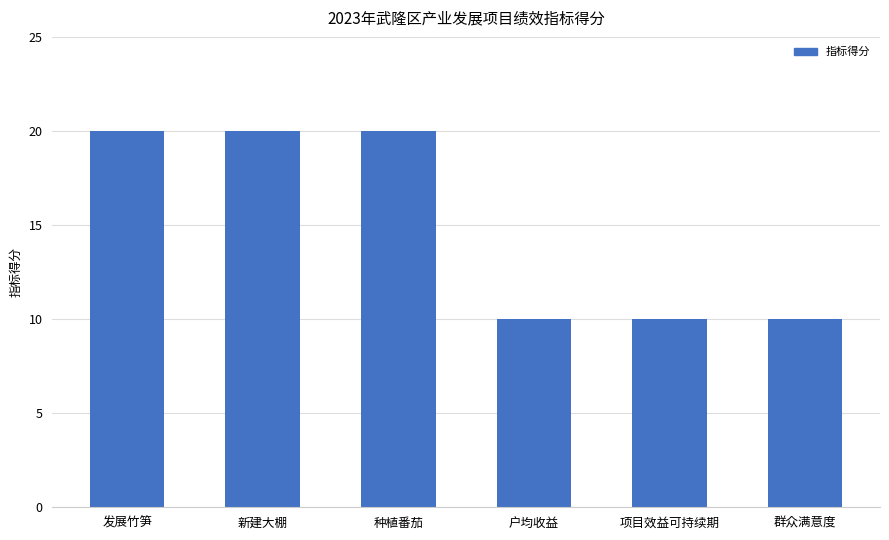

What is the change in value from 新建大棚 to 项目效益可持续期?

-10